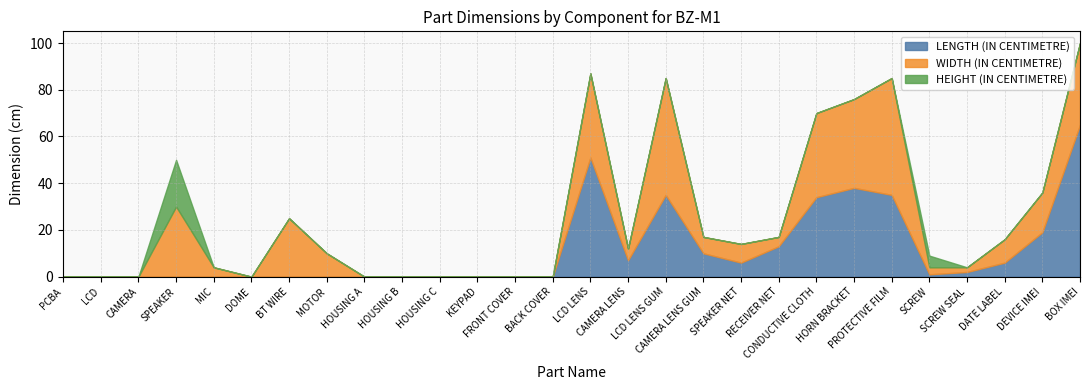

True or false: LENGTH (IN CENTIMETRE) and WIDTH (IN CENTIMETRE) intersect in this chart.

True